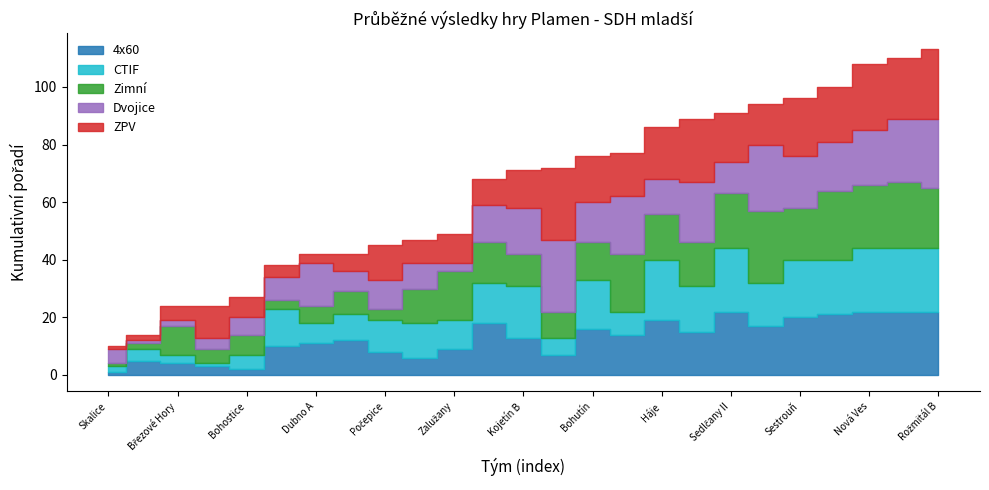

What is the sum of the 4x60 values at Nechvalice and Háje?

26